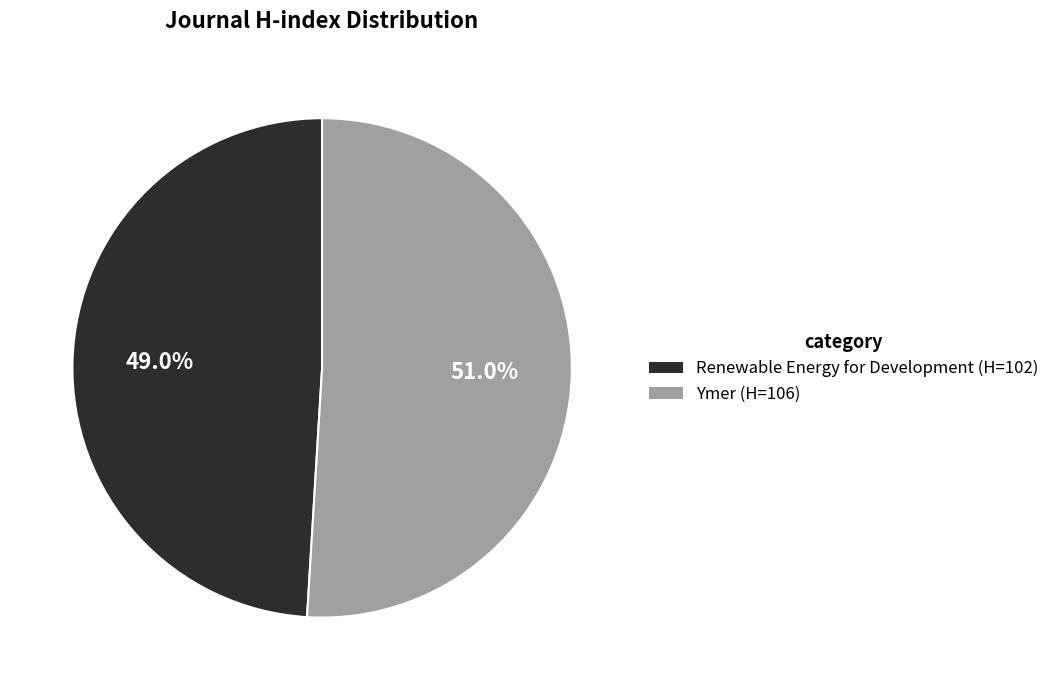

Is there a majority slice in this chart?

Yes